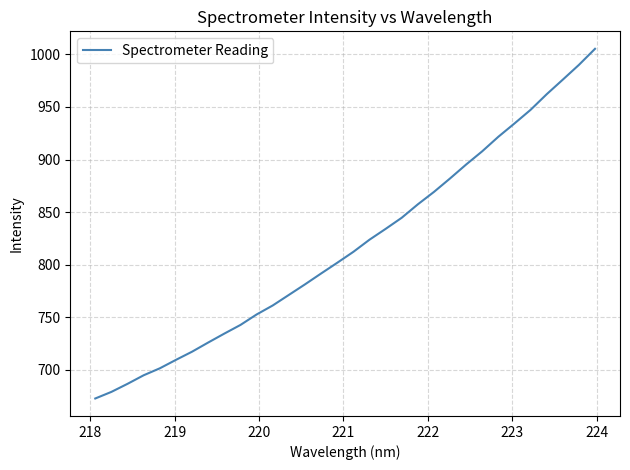

What is the smallest value displayed?

672.6